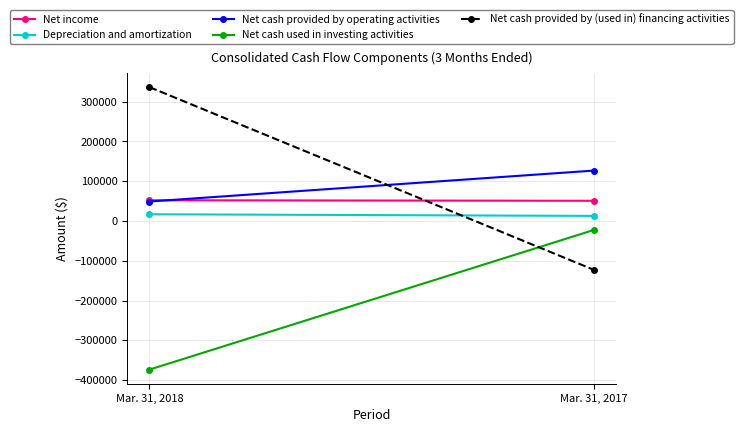

Which series has the largest total across all categories?

Net cash provided by (used in) financing activities